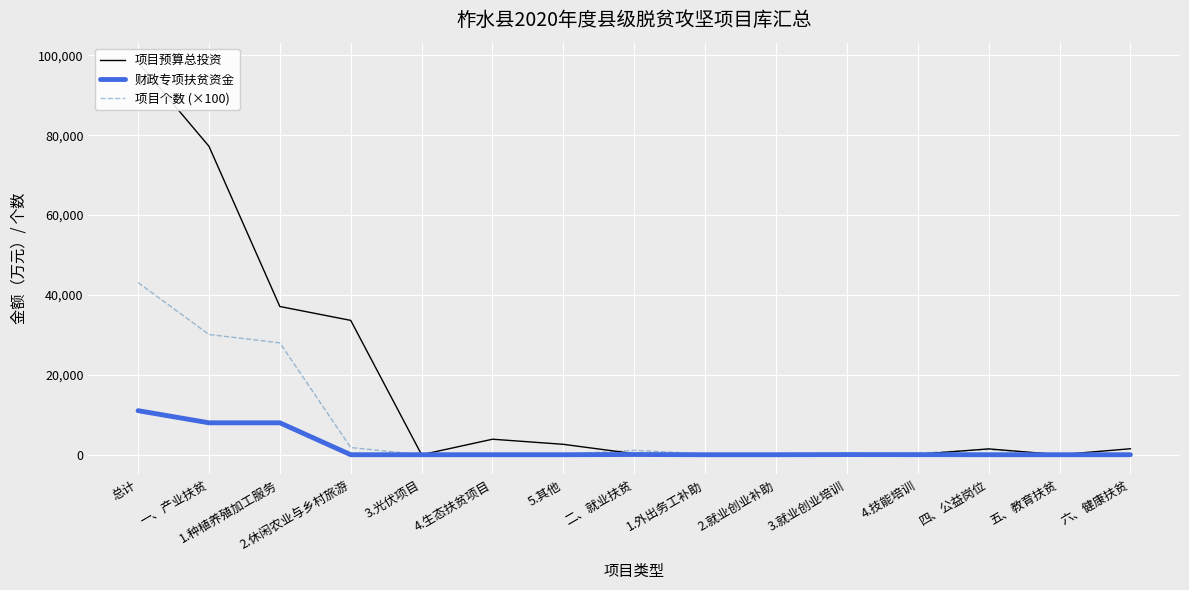

At which category does 项目个数 (×100) reach its first local valley?

3.光伏项目